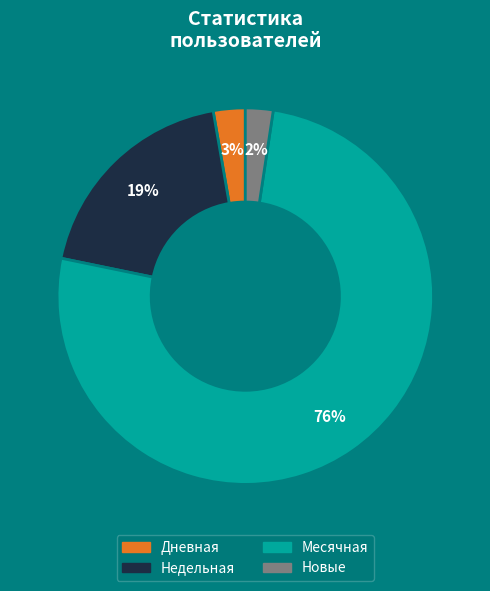

Between Новые and Месячная, which is larger?

Месячная